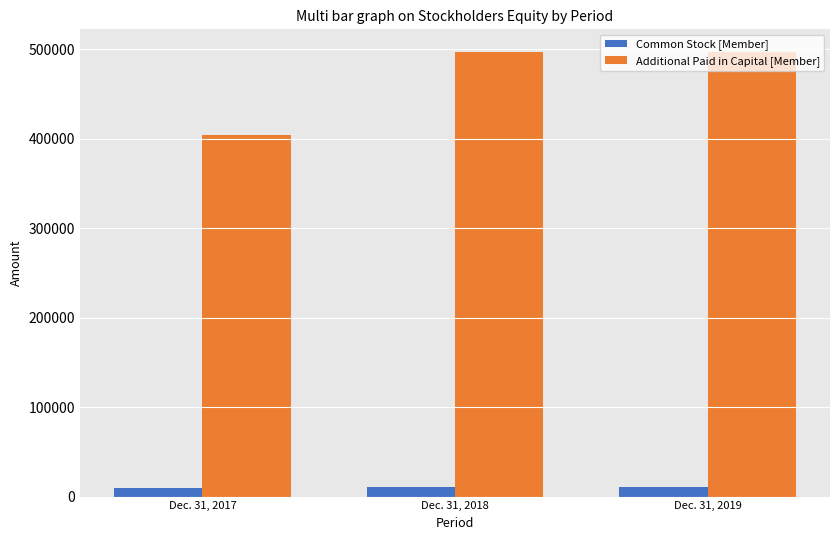

List the series in order of their overall mean, lowest first.

Common Stock [Member], Additional Paid in Capital [Member]